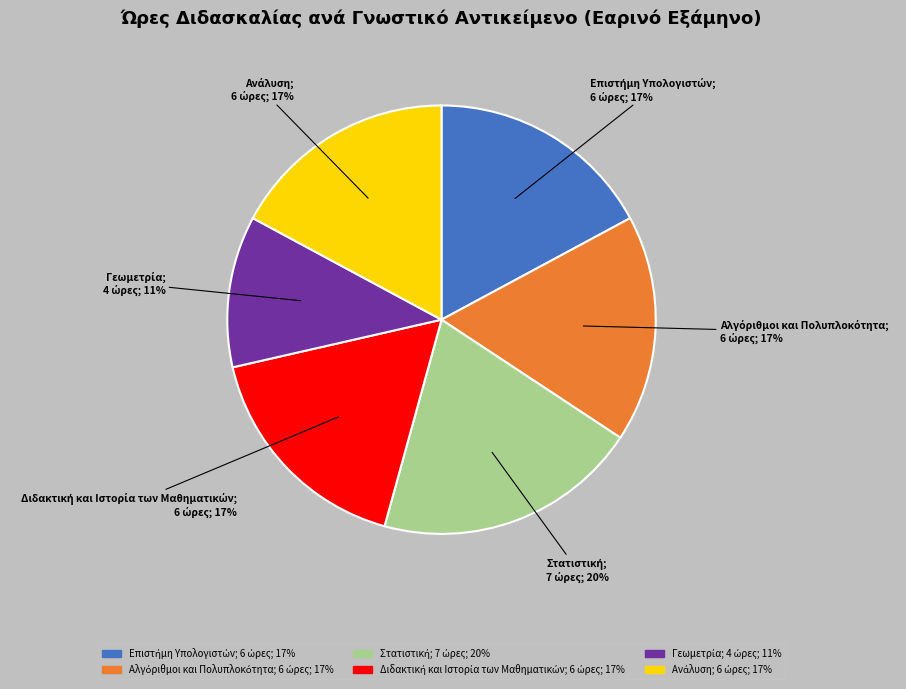

Is there any slice that represents more than half of the pie?

No